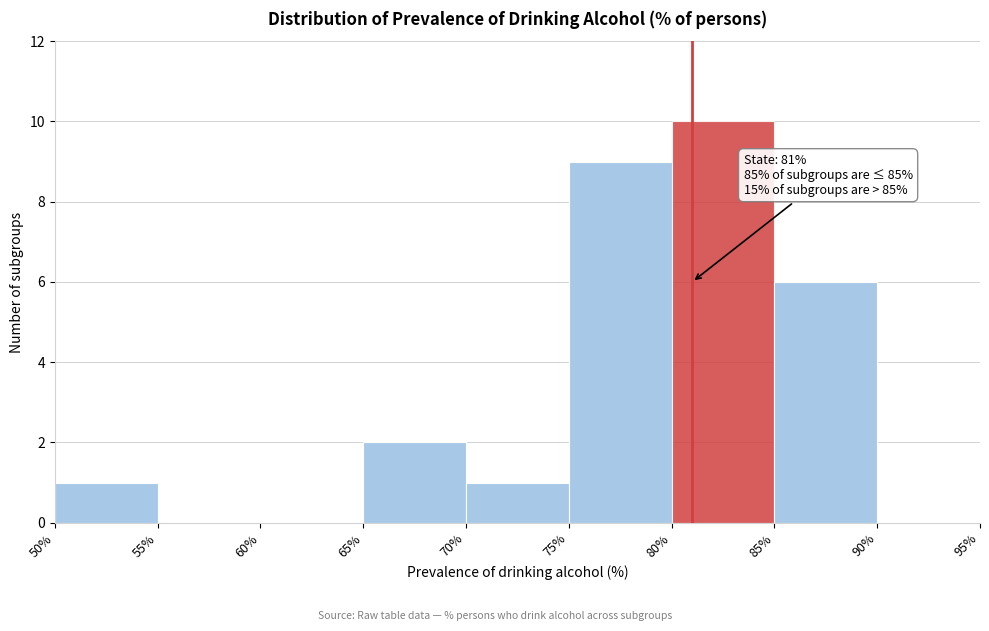

Which range on the x-axis has the tallest bar?

80% to 85%